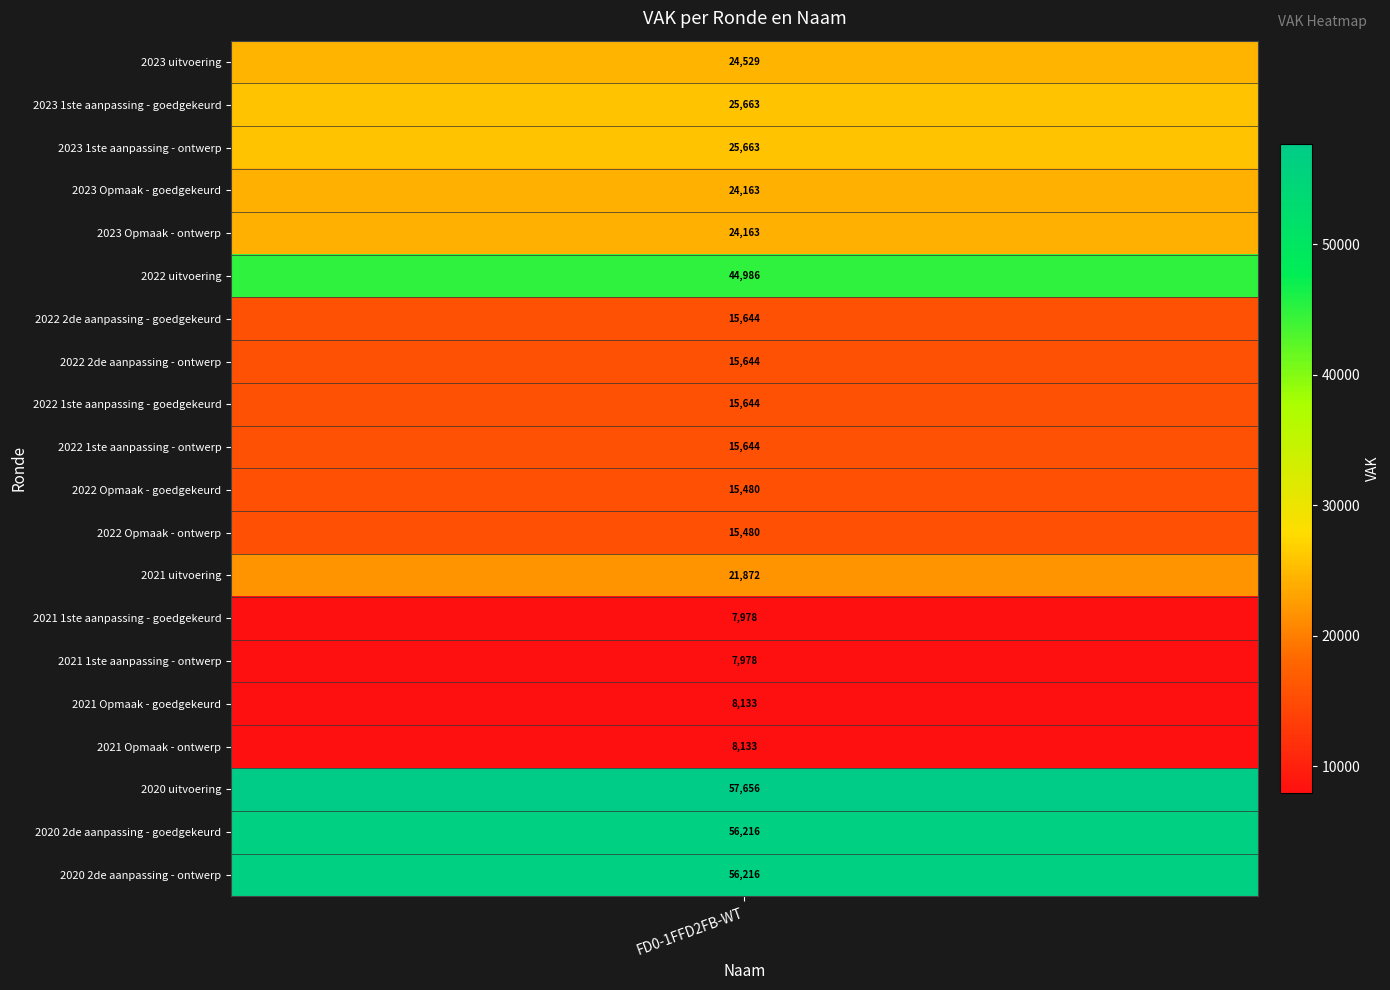

What is the sum of all values?

486885